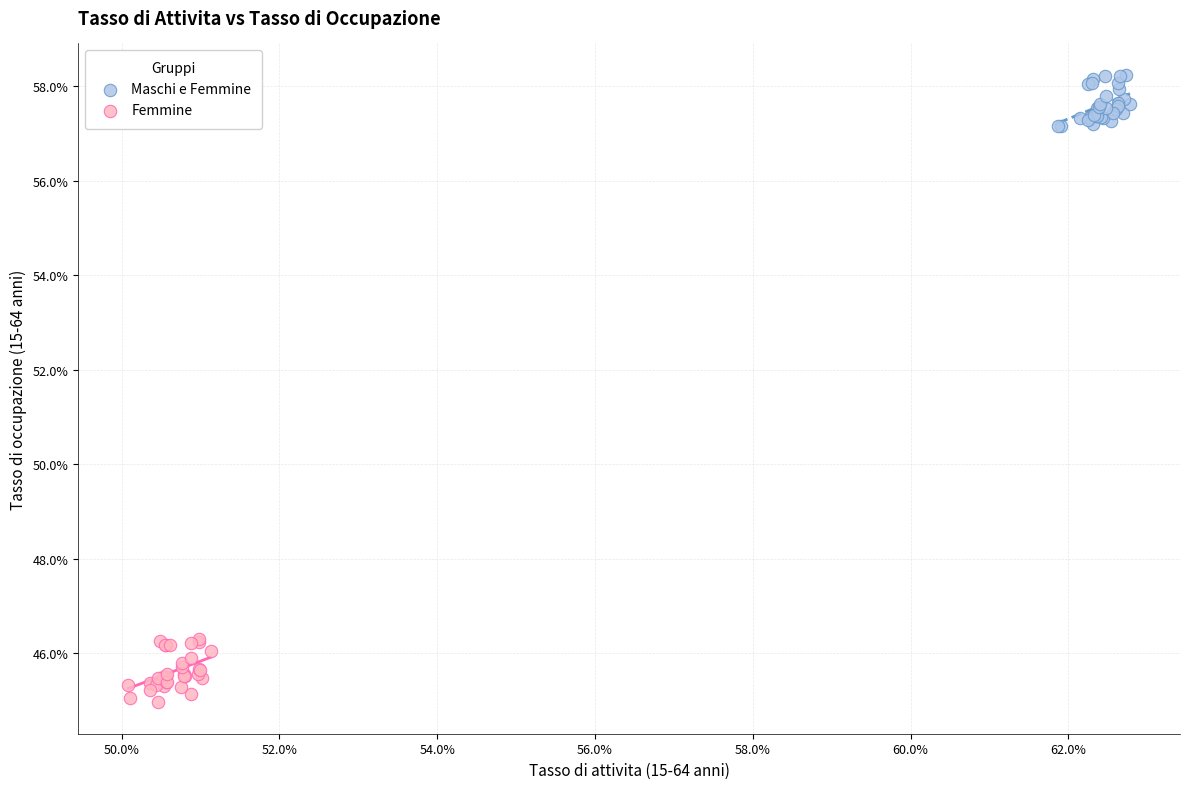

Which series has the widest spread of Y values?

Femmine